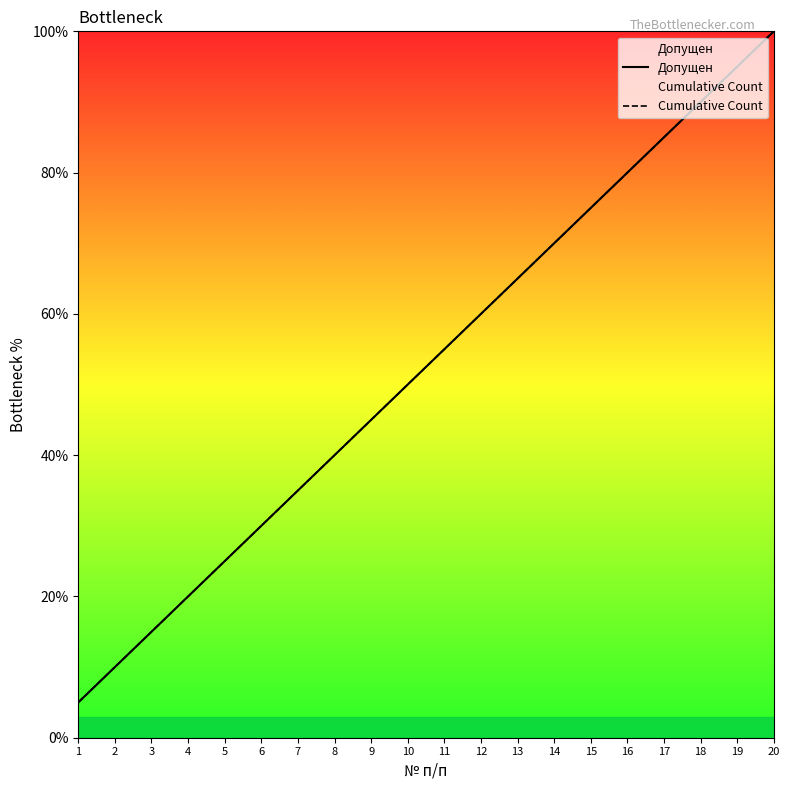

True or false: Допущен has a value of 108.1 at 15.

False